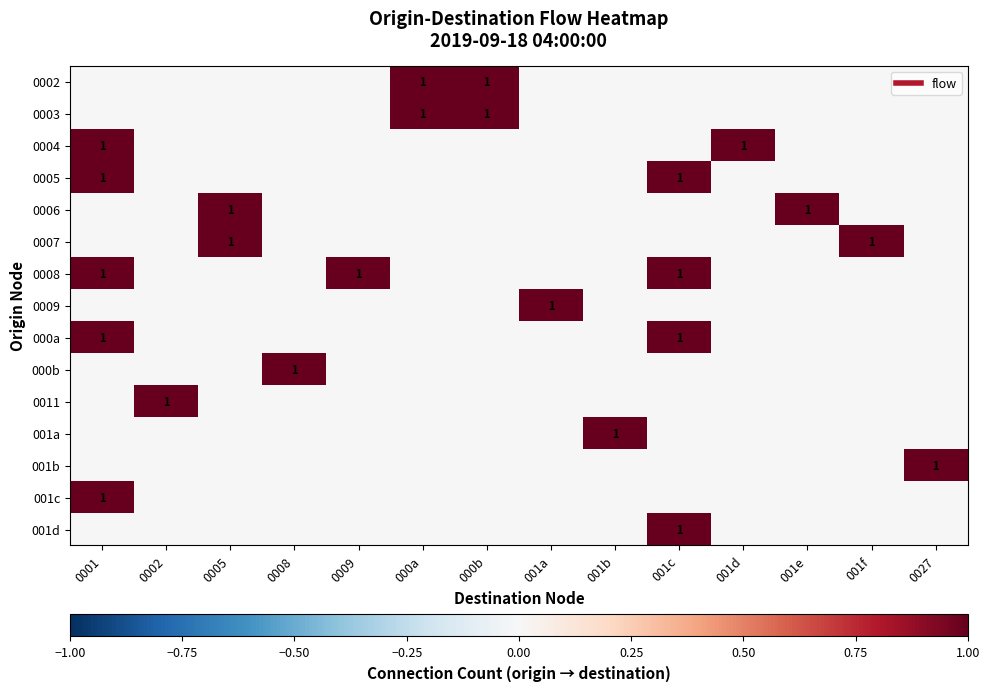

What is the difference between the highest and lowest values at 001e?

1